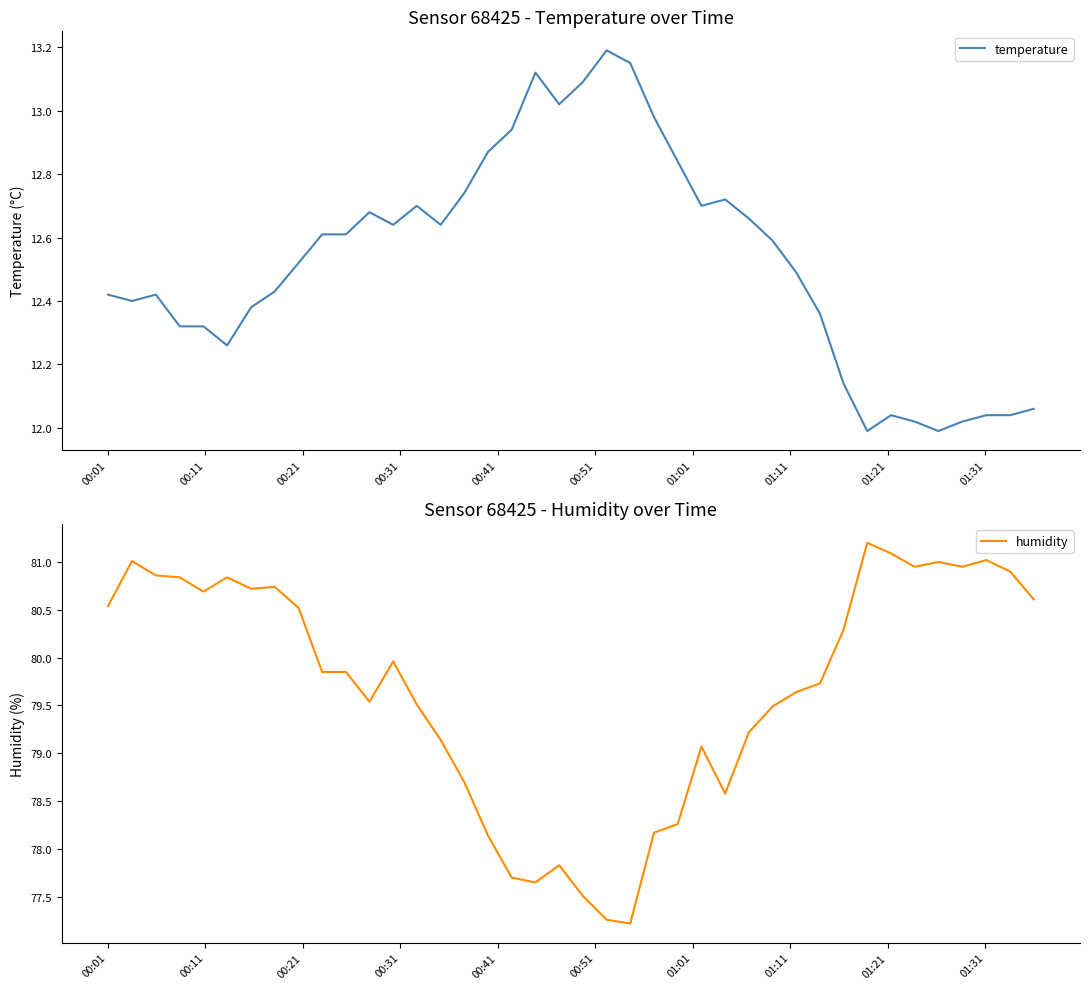

How many lines are shown in the chart?

2